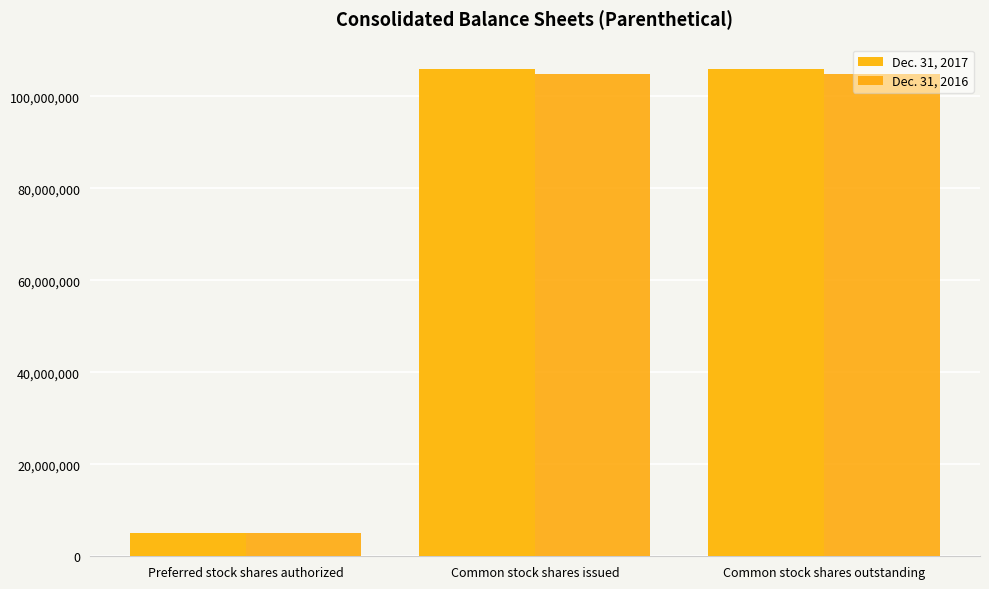

What is the smallest value displayed?

5000000